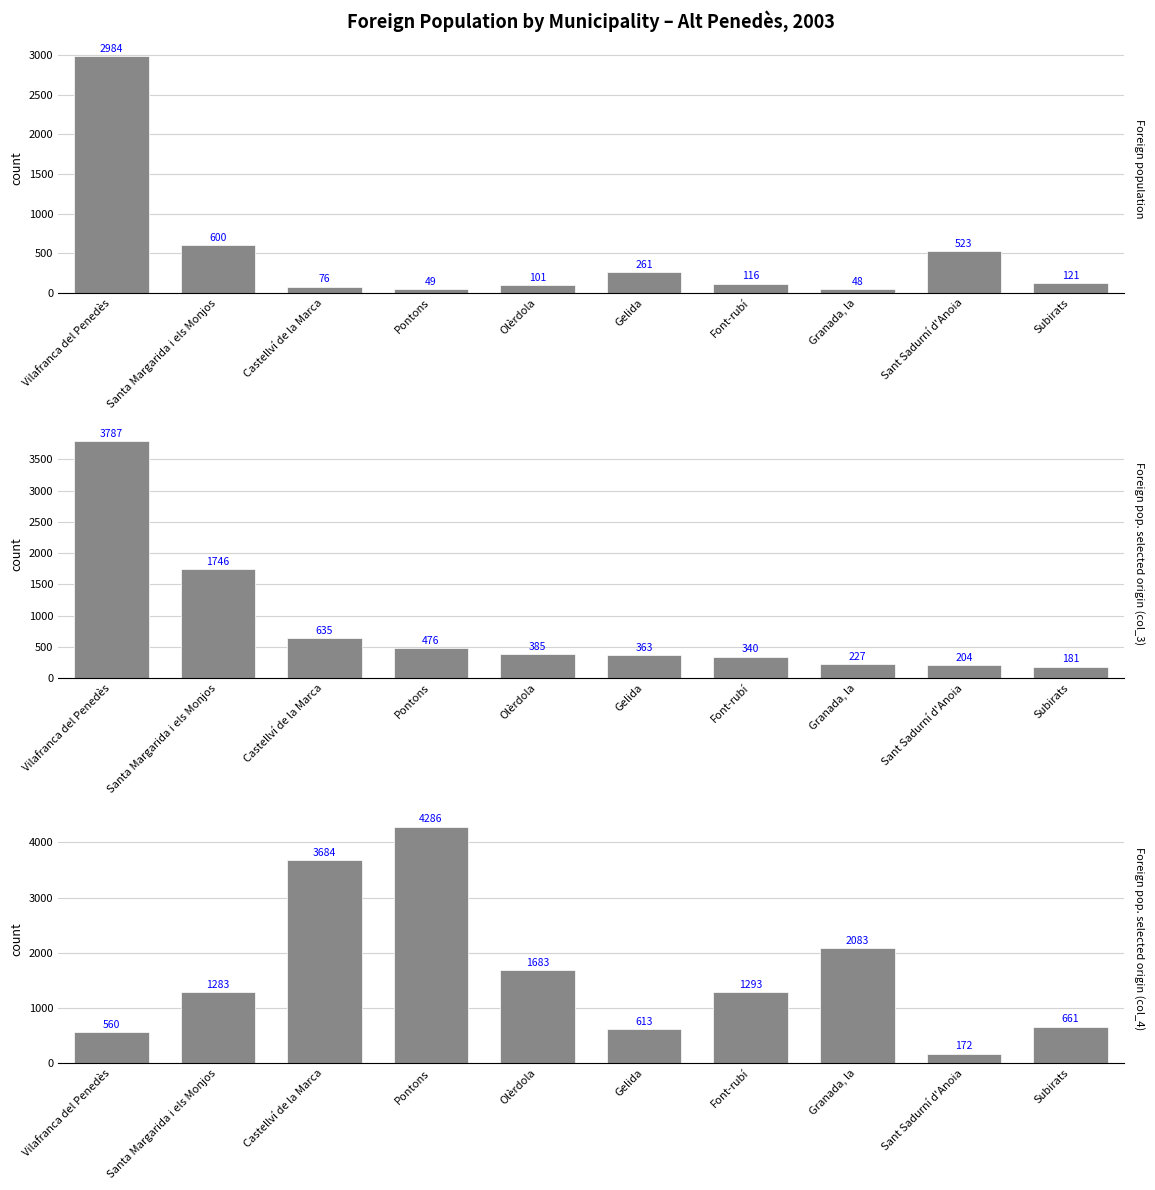

Are the bars grouped side by side (vs. stacked)?

Yes